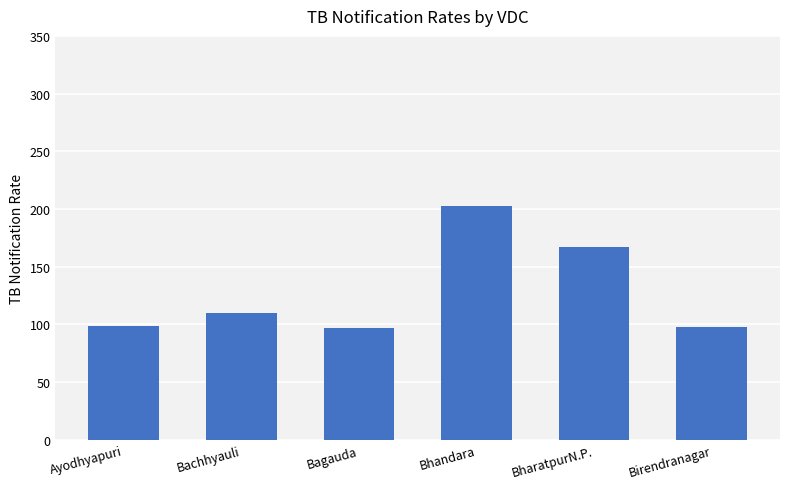

Between Bachhyauli and Ayodhyapuri, which is larger?

Bachhyauli